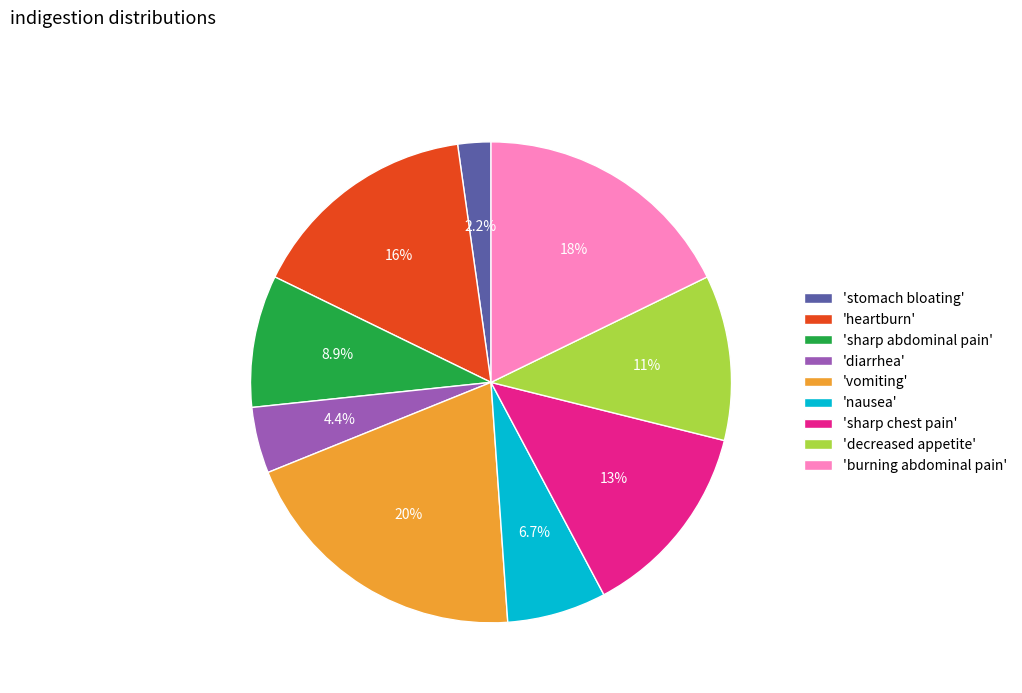

Rank the categories by value from lowest to highest.

'stomach bloating', 'diarrhea', 'nausea', 'sharp abdominal pain', 'decreased appetite', 'sharp chest pain', 'heartburn', 'burning abdominal pain', 'vomiting'